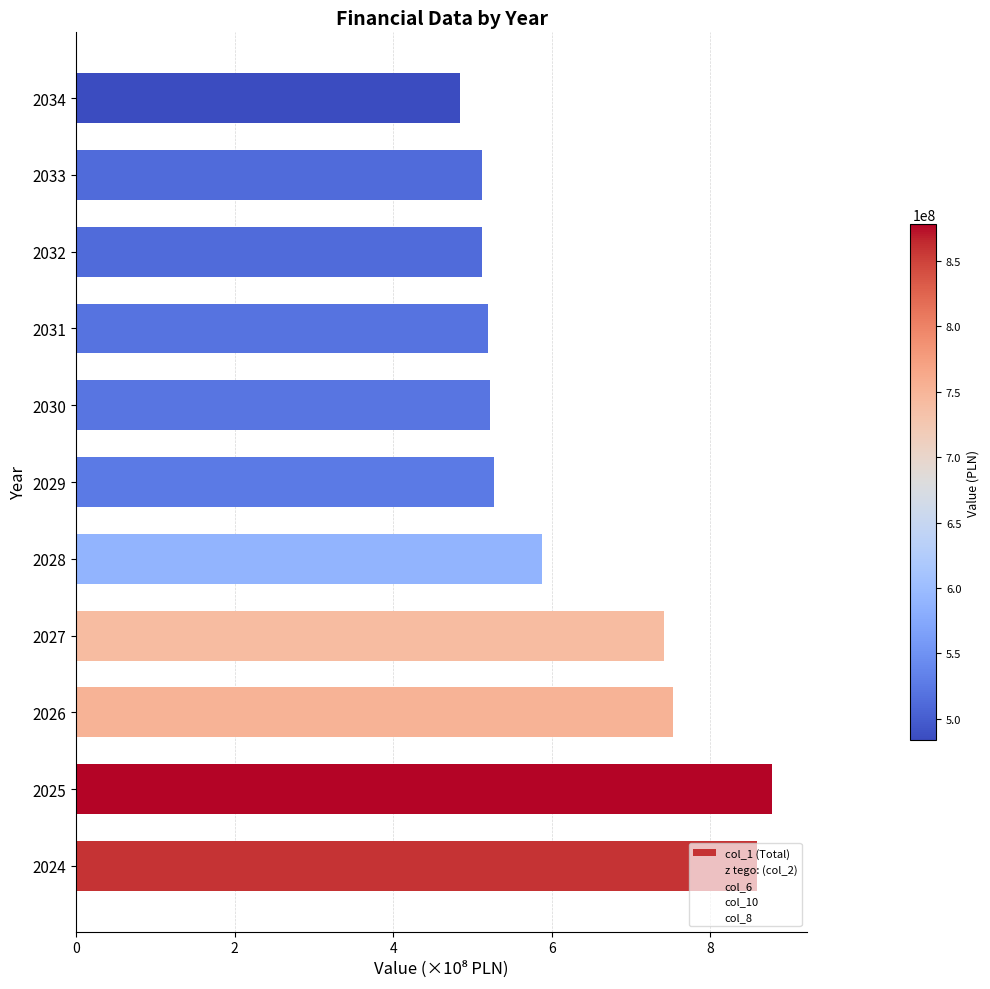

How many distinct data groups are displayed?

1